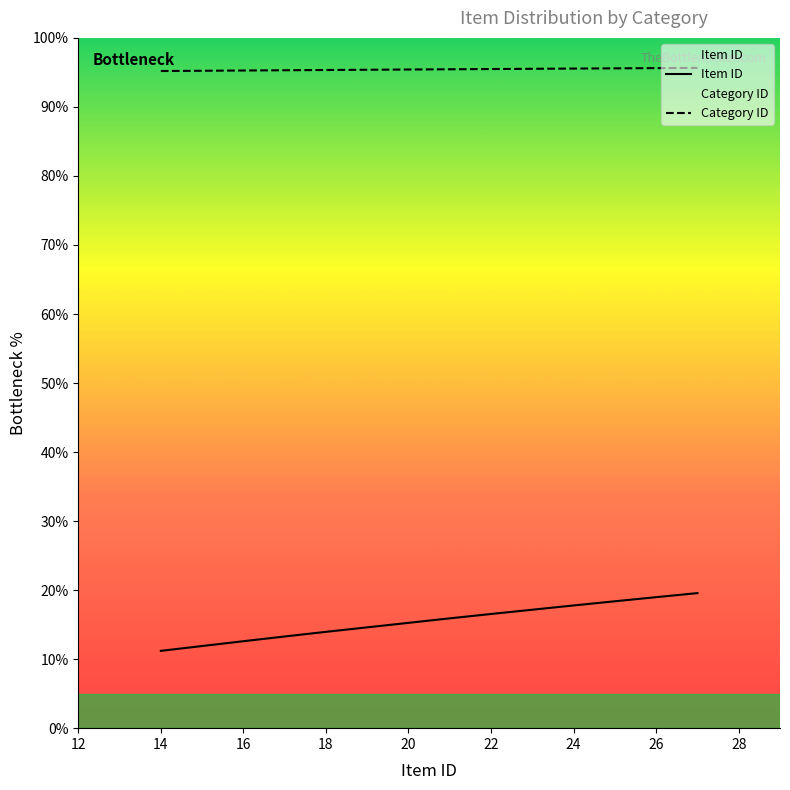

What is the approximate value of Category ID at 22?

95.5